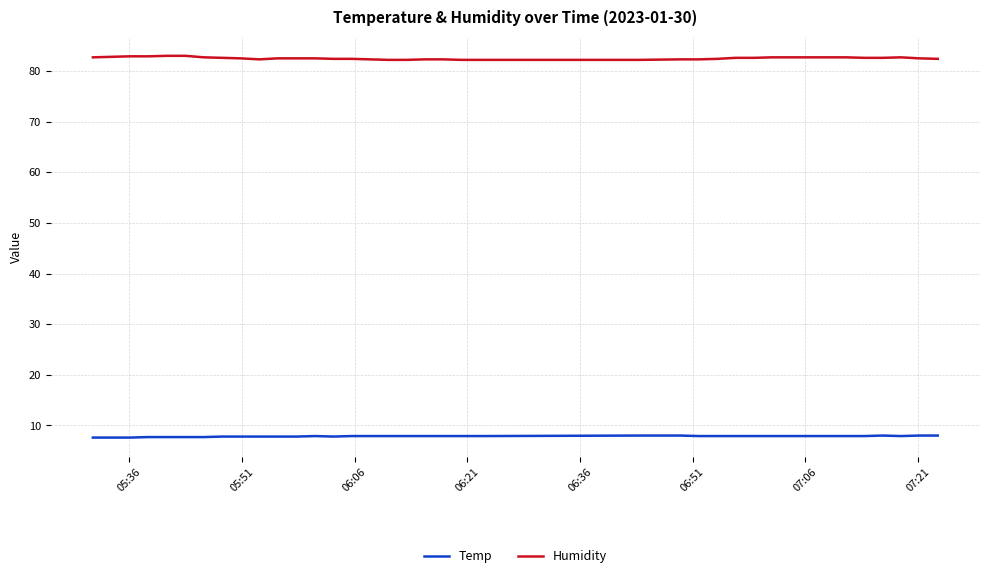

How many interior local peaks does the Humidity series have?

1